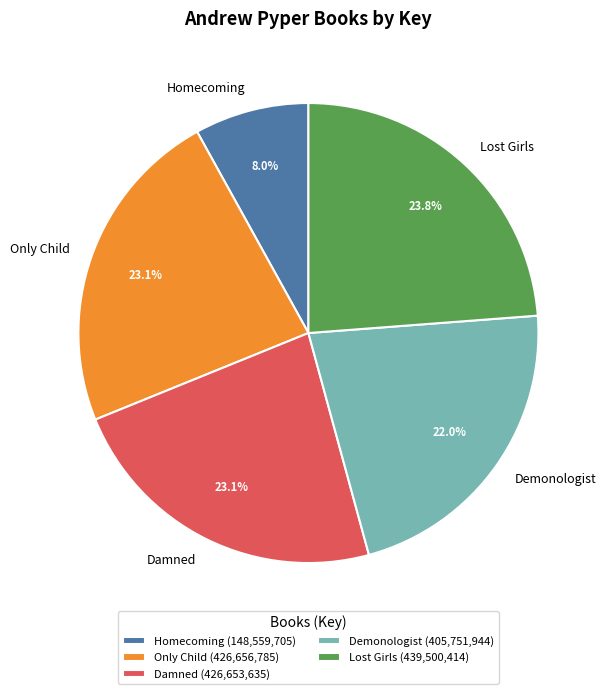

What is the ratio of the value at Only Child to the value at Lost Girls?

1.0